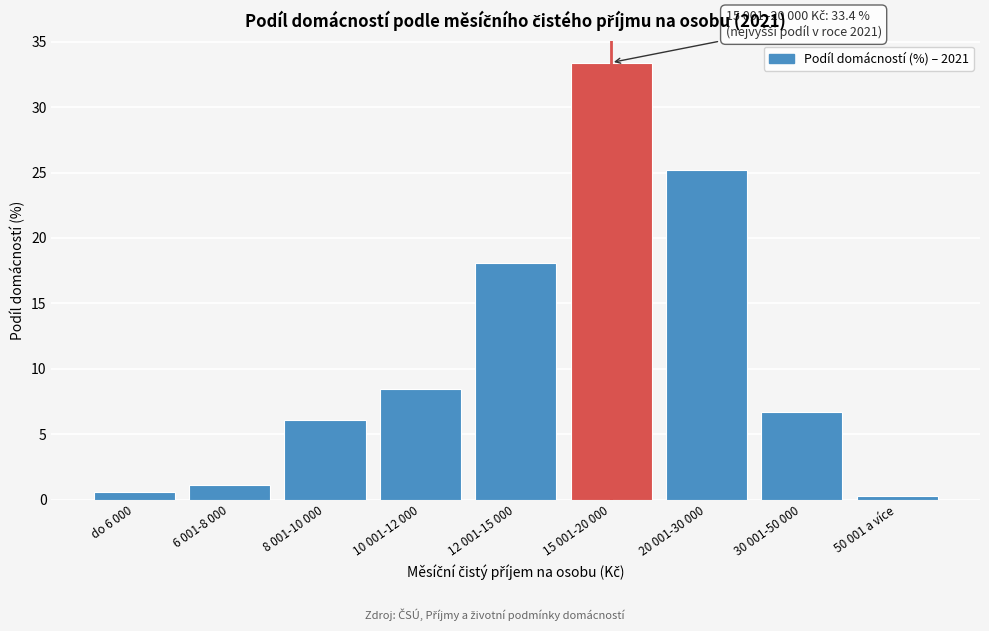

Reading left to right, what are all the values shown in this chart?

0.6	1.1	6.1	8.5	18.1	33.4	25.2	6.7	0.3